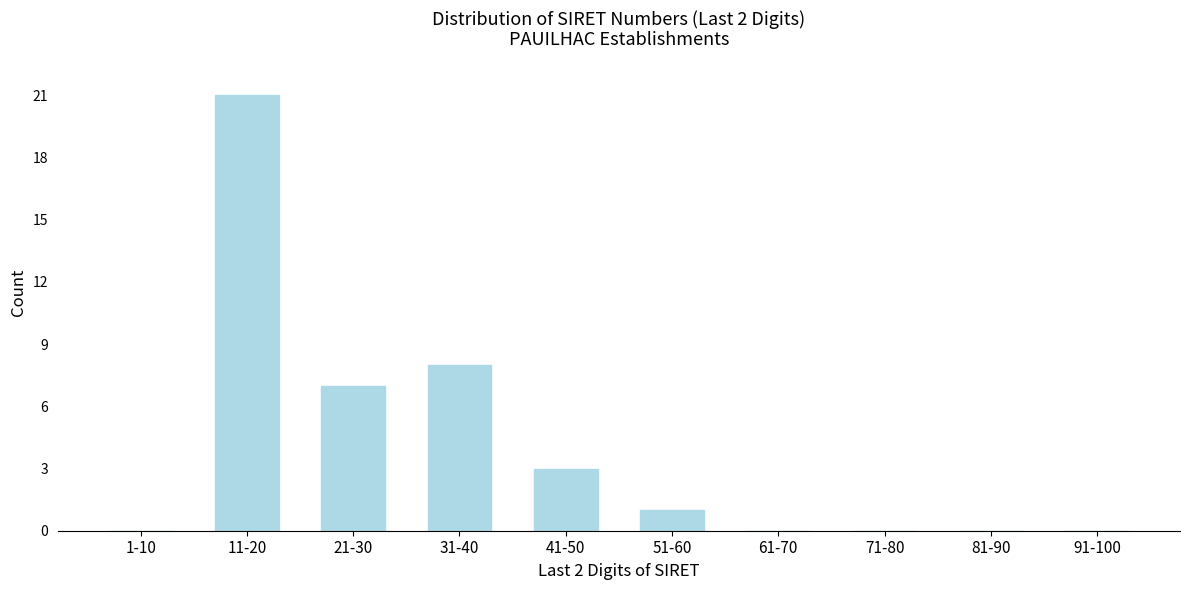

Reading left to right, transcribe all the data shown in this chart.

1-10=0	11-20=21	21-30=7	31-40=8	41-50=3	51-60=1	61-70=0	71-80=0	81-90=0	91-100=0